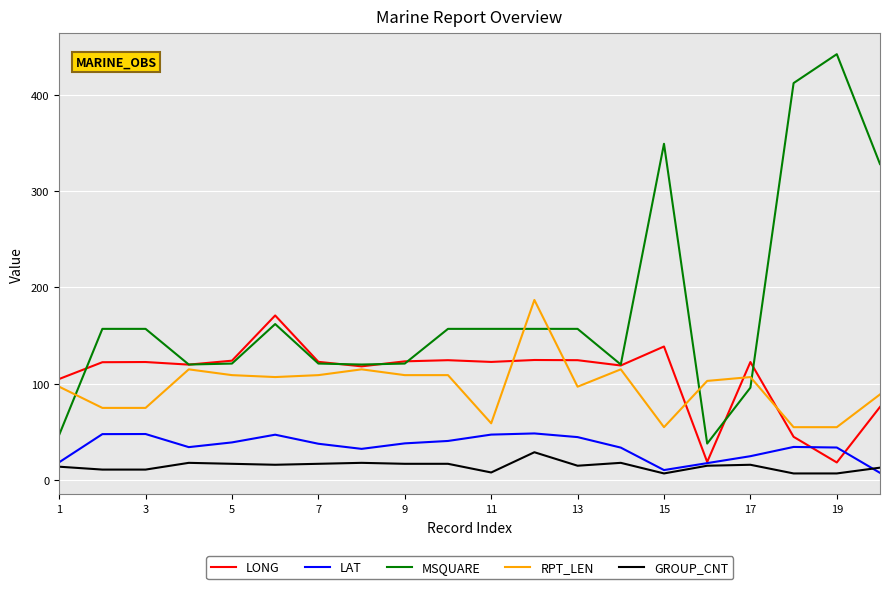

True or false: RPT_LEN and GROUP_CNT intersect in this chart.

False